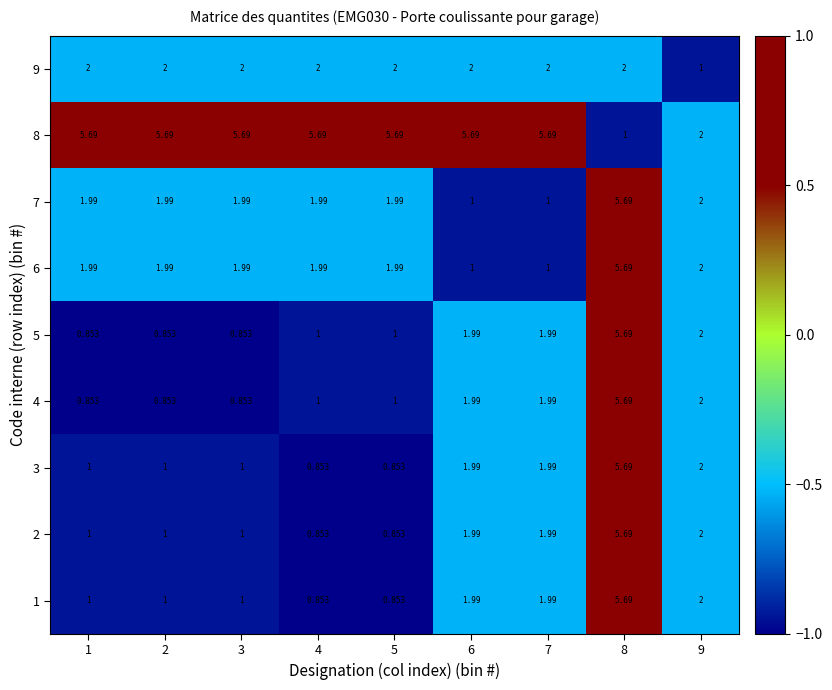

At how many categories does at least one series exceed 0?

9